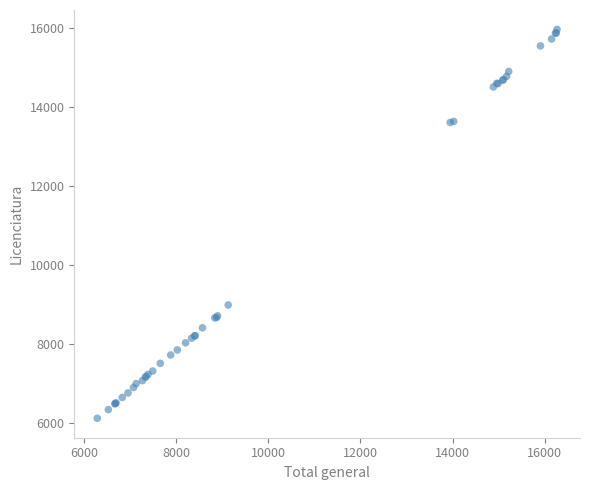

What Y value in the scatter plot is closest to 11041?

8983